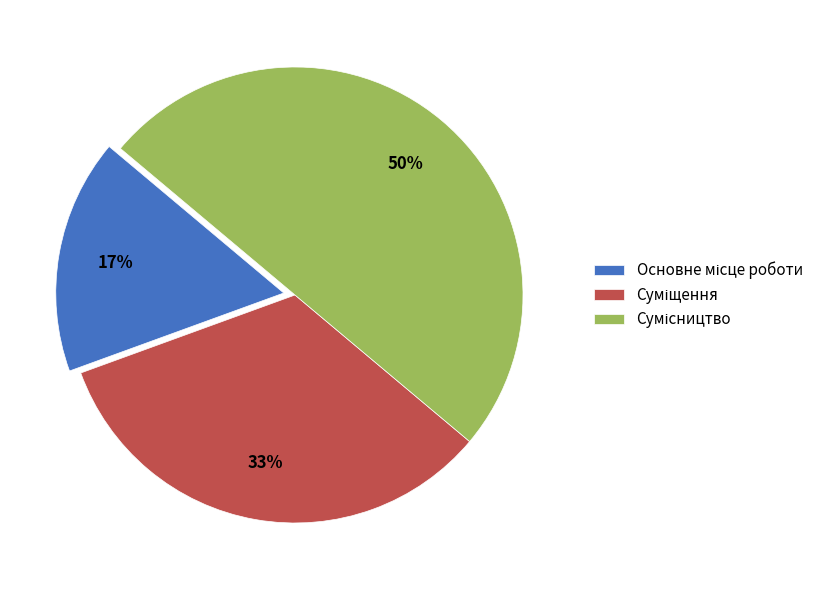

To the nearest percent, what is the average slice percentage?

33%